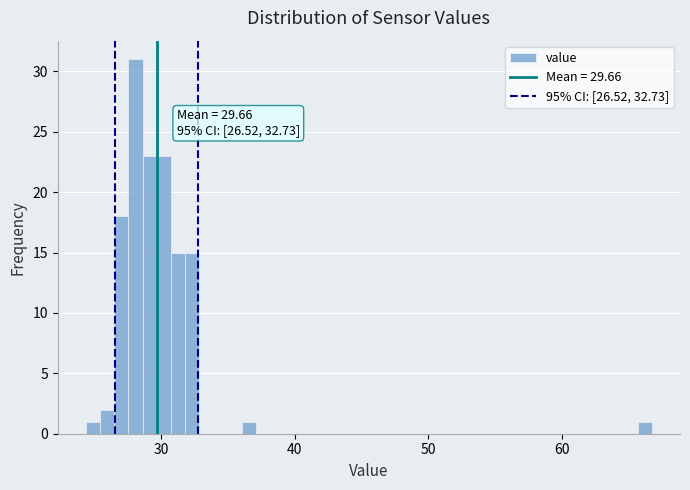

Read against the x-axis, roughly where is the centre of the tallest bar?

28